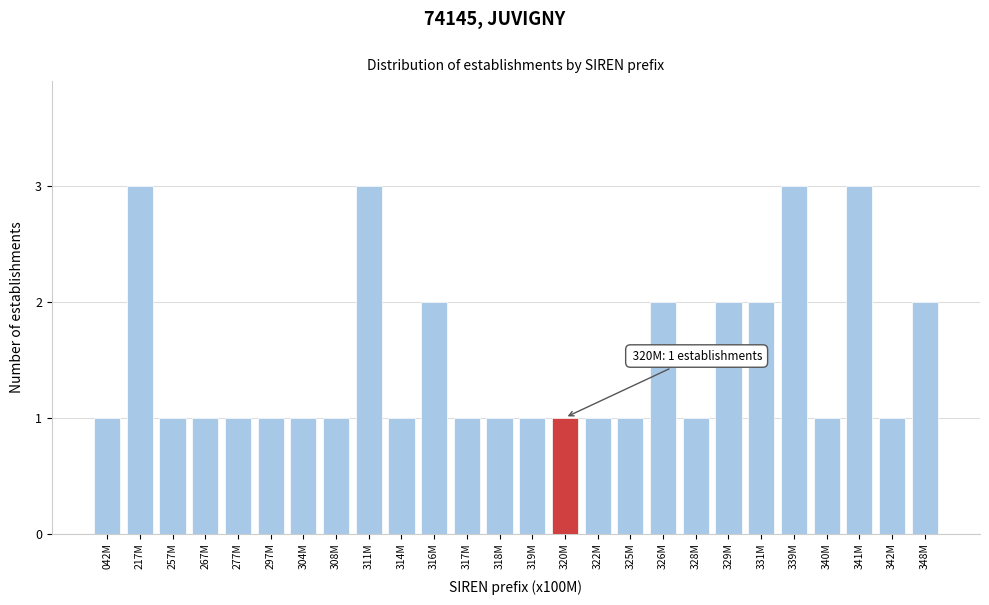

Reading left to right, extract all data points from this chart.

042M=1	217M=3	257M=1	267M=1	277M=1	297M=1	304M=1	308M=1	311M=3	314M=1	316M=2	317M=1	318M=1	319M=1	320M=1	322M=1	325M=1	326M=2	328M=1	329M=2	331M=2	339M=3	340M=1	341M=3	342M=1	348M=2